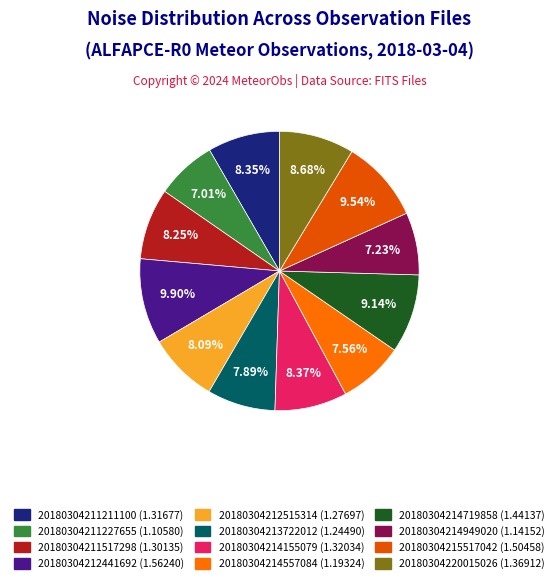

What percentage do 20180304215517042 and 20180304214155079 together represent?

17.9%